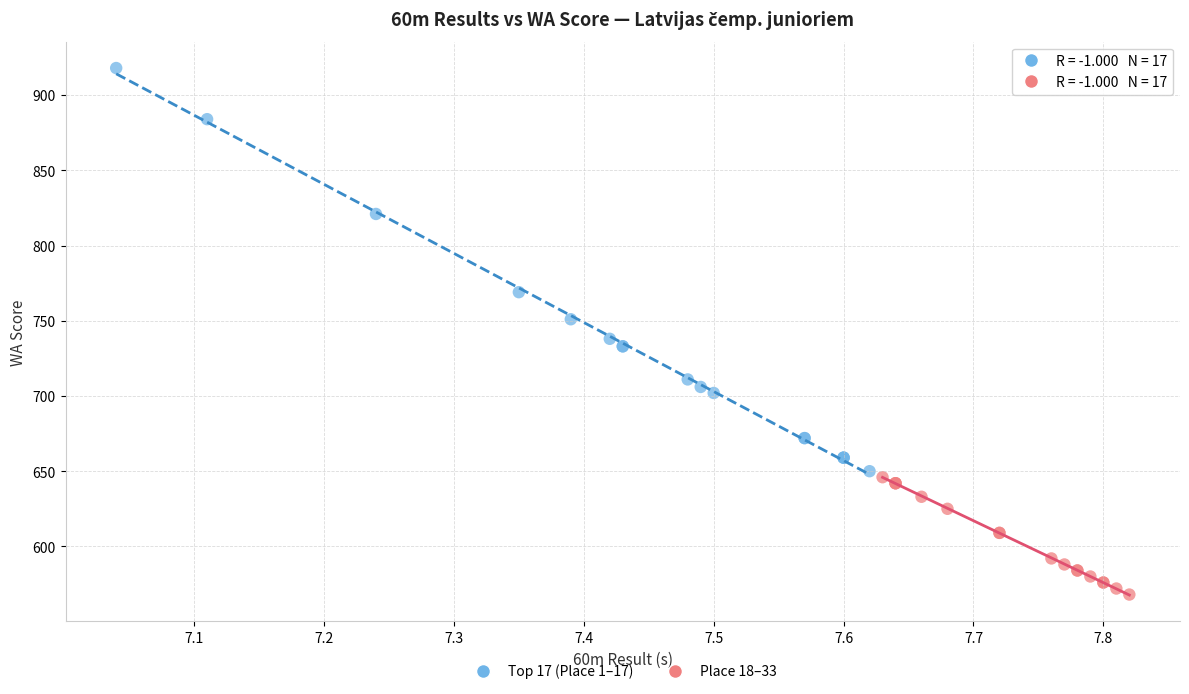

Which series contains the highest Y value?

Top 17 (Place 1–17)